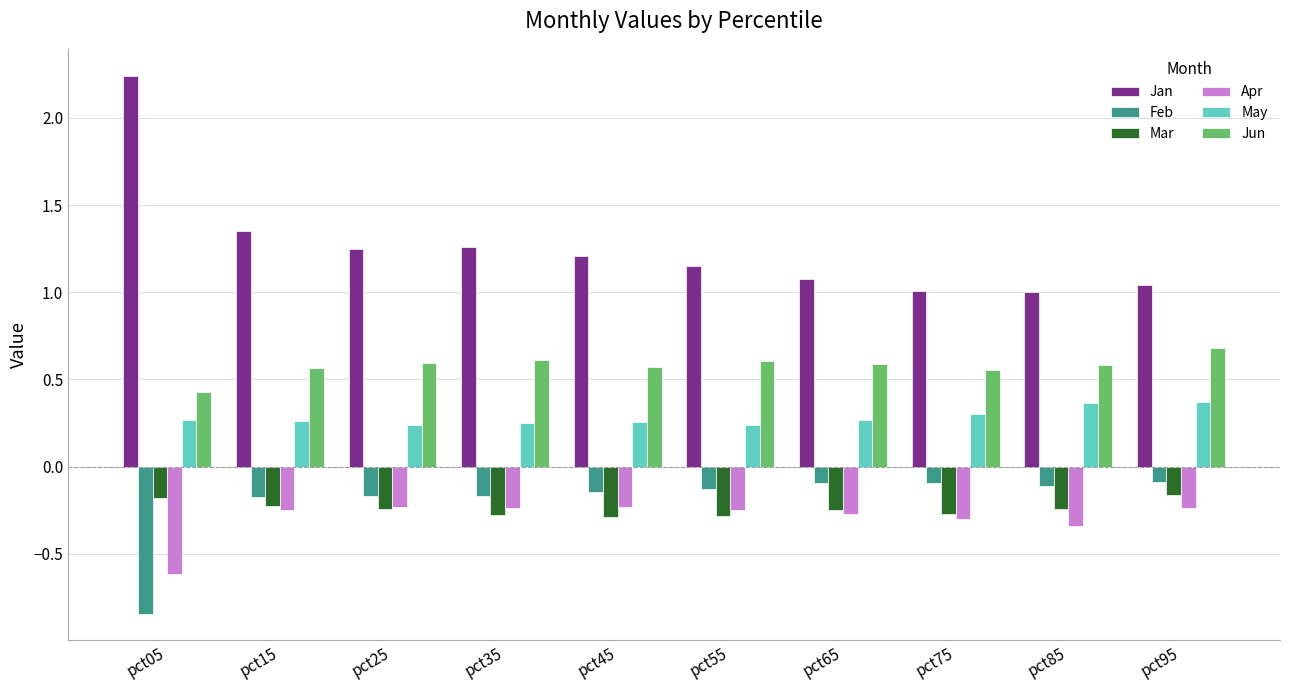

What are all the series names shown in the legend?

Jan, Feb, Mar, Apr, May, Jun